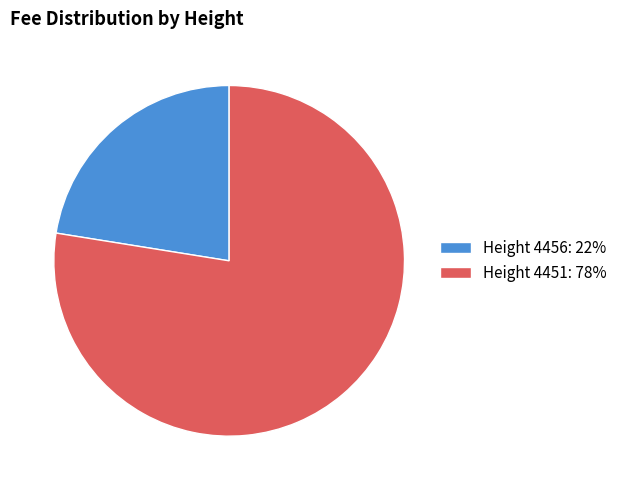

Which slice is the largest?

Height 4451: 78%